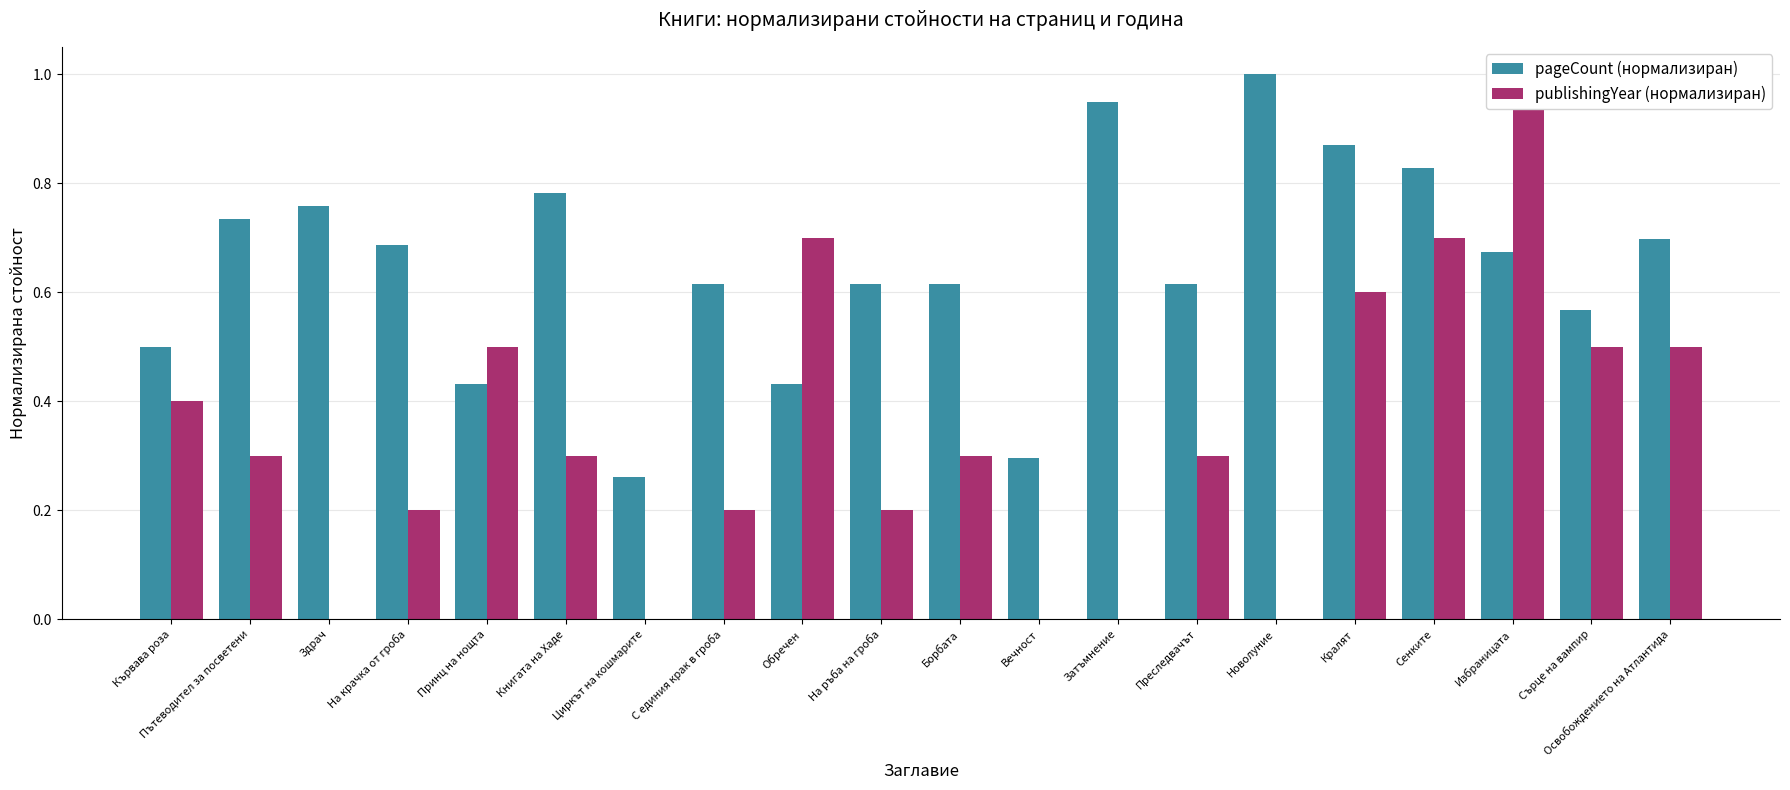

How many publishingYear (нормализиран) values are between 0 and 1?

20